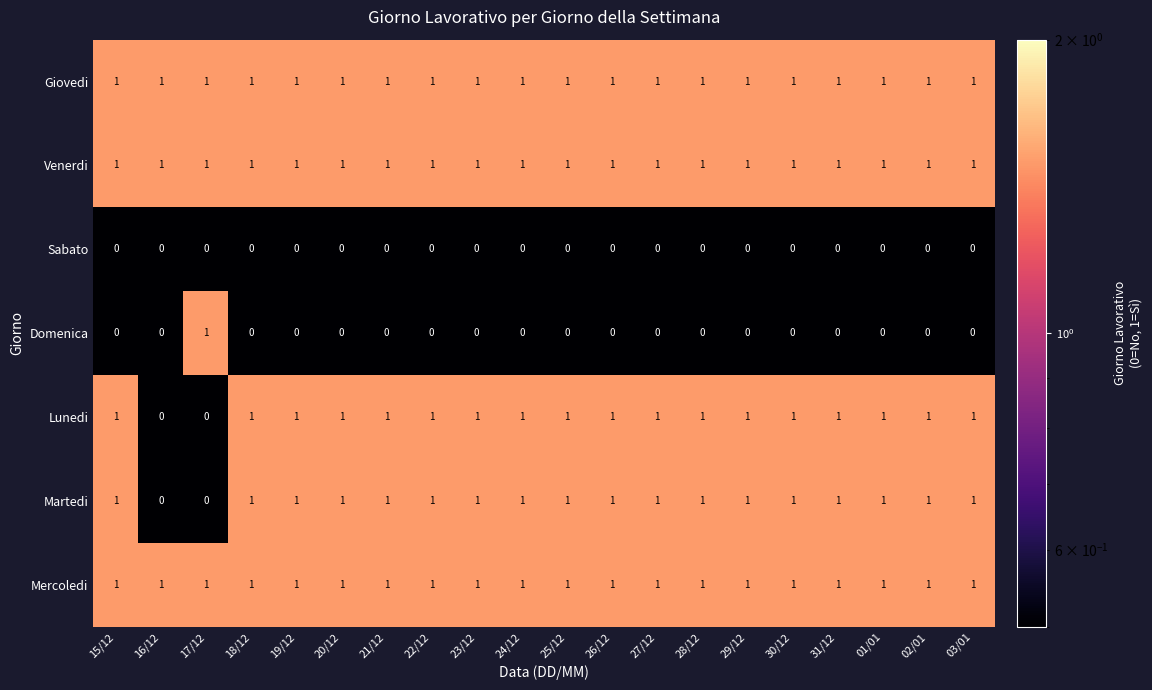

What is the total value across all series at 01/01?

5